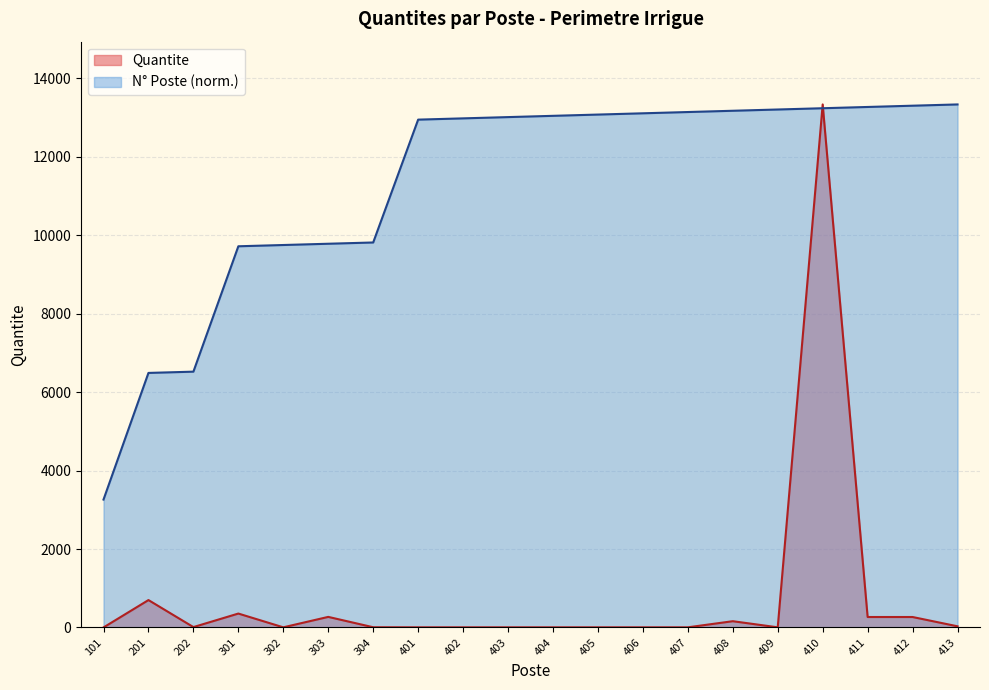

True or false: Item_Index has more than 2 interior local peaks.

False